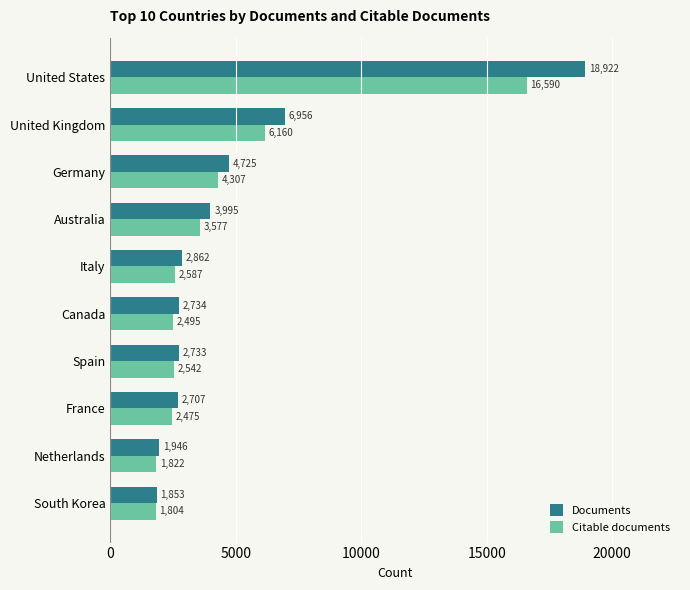

Is it true that Citable documents equals 2495 at Canada?

True